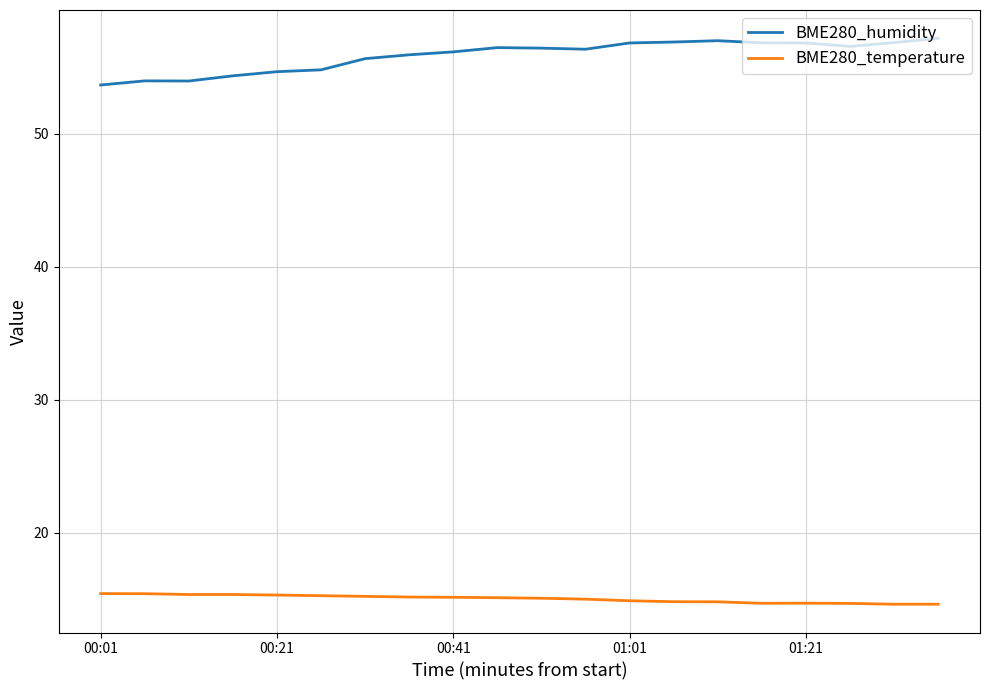

What is the sum of all BME280_humidity values?

1117.1